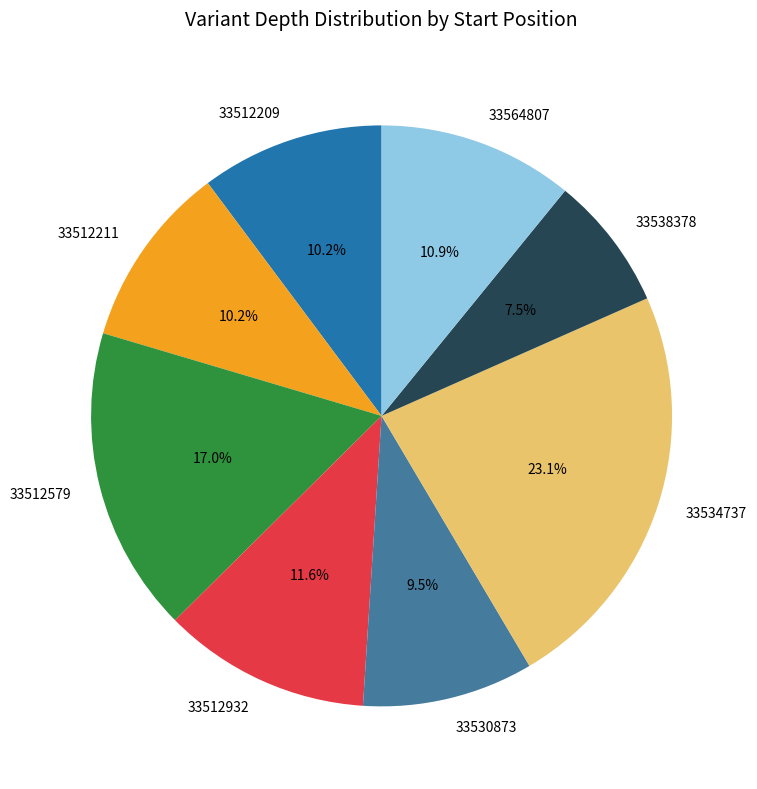

What percentage is NOT represented by 33512211?

89.8%